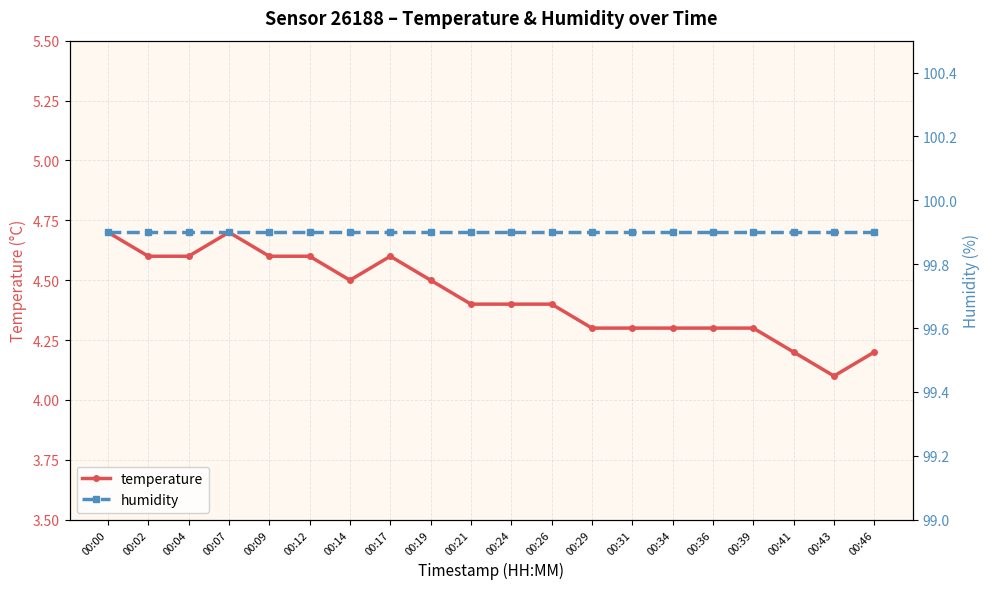

Reading left to right, list all the values displayed in this chart.

temperature: 00:00=4.7	00:02=4.6	00:04=4.6	00:07=4.7	00:09=4.6	00:12=4.6	00:14=4.5	00:17=4.6	00:19=4.5	00:21=4.4	00:24=4.4	00:26=4.4	00:29=4.3	00:31=4.3	00:34=4.3	00:36=4.3	00:39=4.3	00:41=4.2	00:43=4.1	00:46=4.2
humidity: 00:00=99.9	00:02=99.9	00:04=99.9	00:07=99.9	00:09=99.9	00:12=99.9	00:14=99.9	00:17=99.9	00:19=99.9	00:21=99.9	00:24=99.9	00:26=99.9	00:29=99.9	00:31=99.9	00:34=99.9	00:36=99.9	00:39=99.9	00:41=99.9	00:43=99.9	00:46=99.9